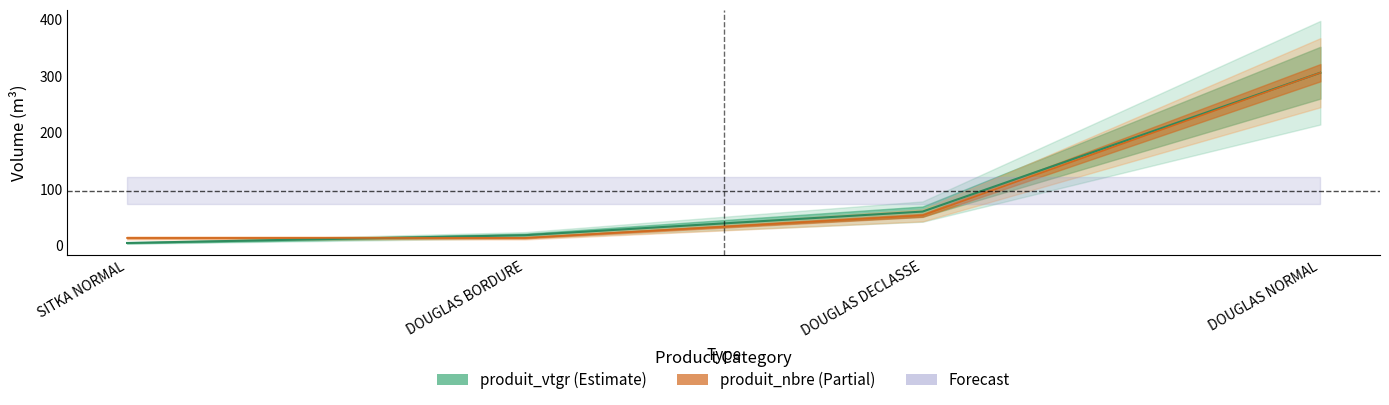

How many data points are less than 59?

2